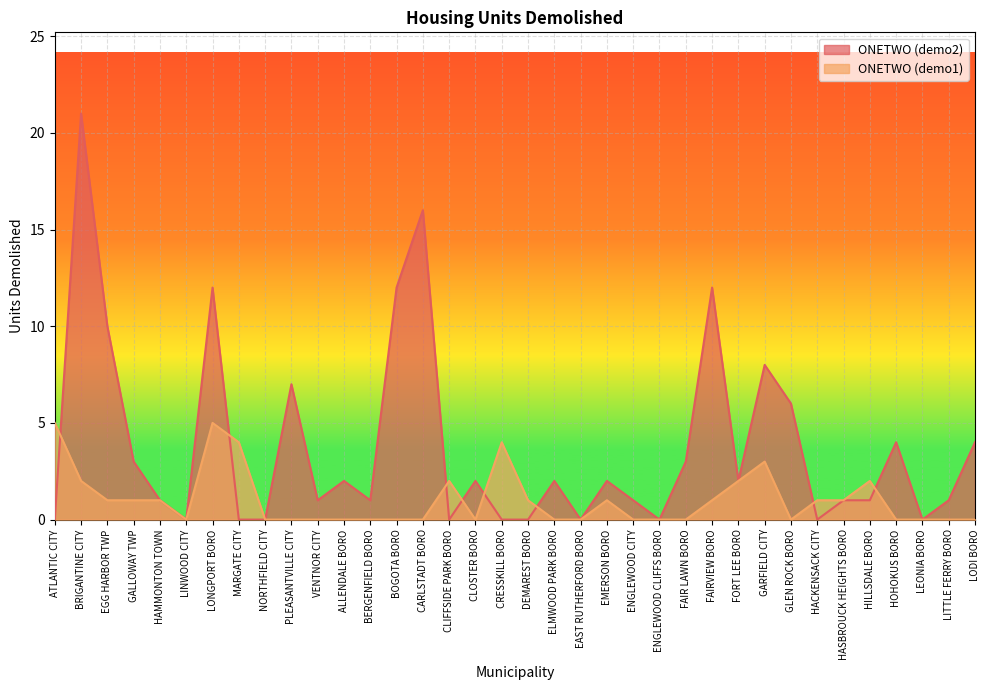

How many data points in ONETWO (demo2) are above 2?

13